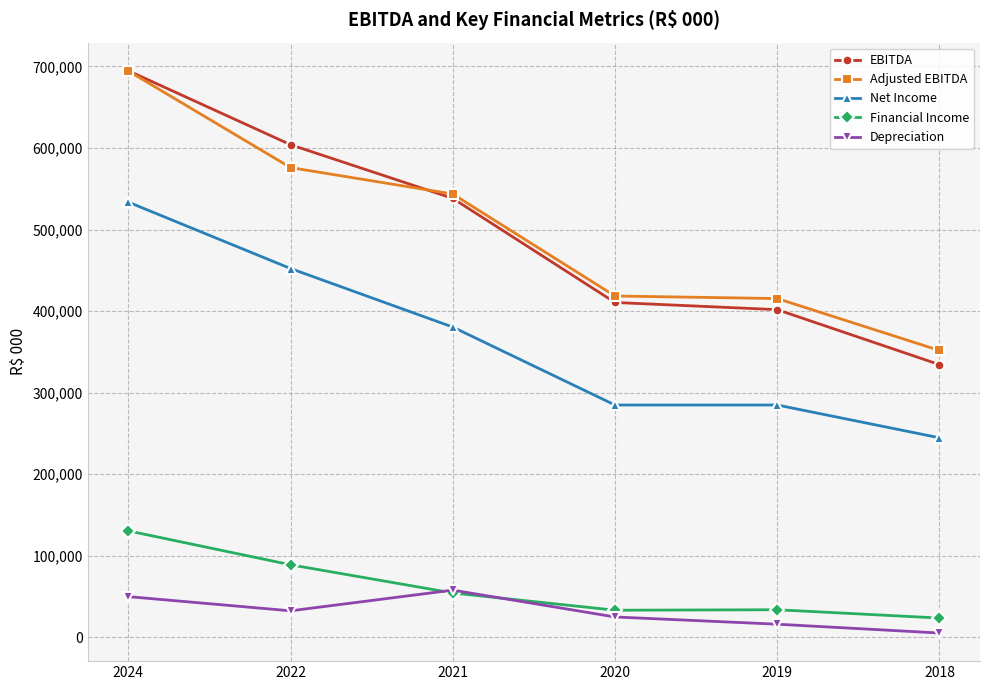

At which label does EBITDA first exceed 538150?

2024